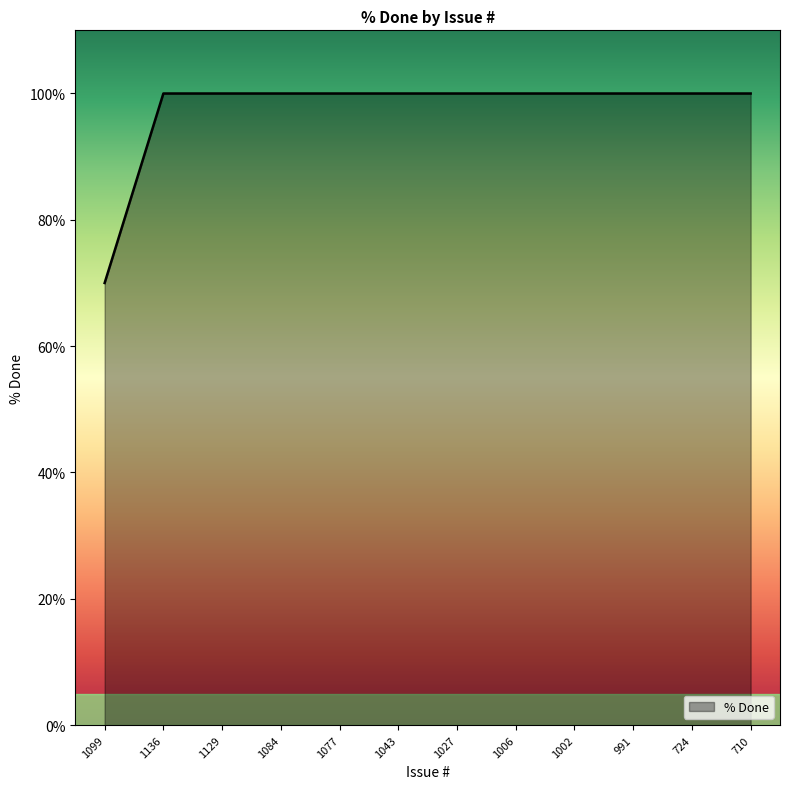

Approximately how many times larger is the value at 1006 compared to 1129?

1.0